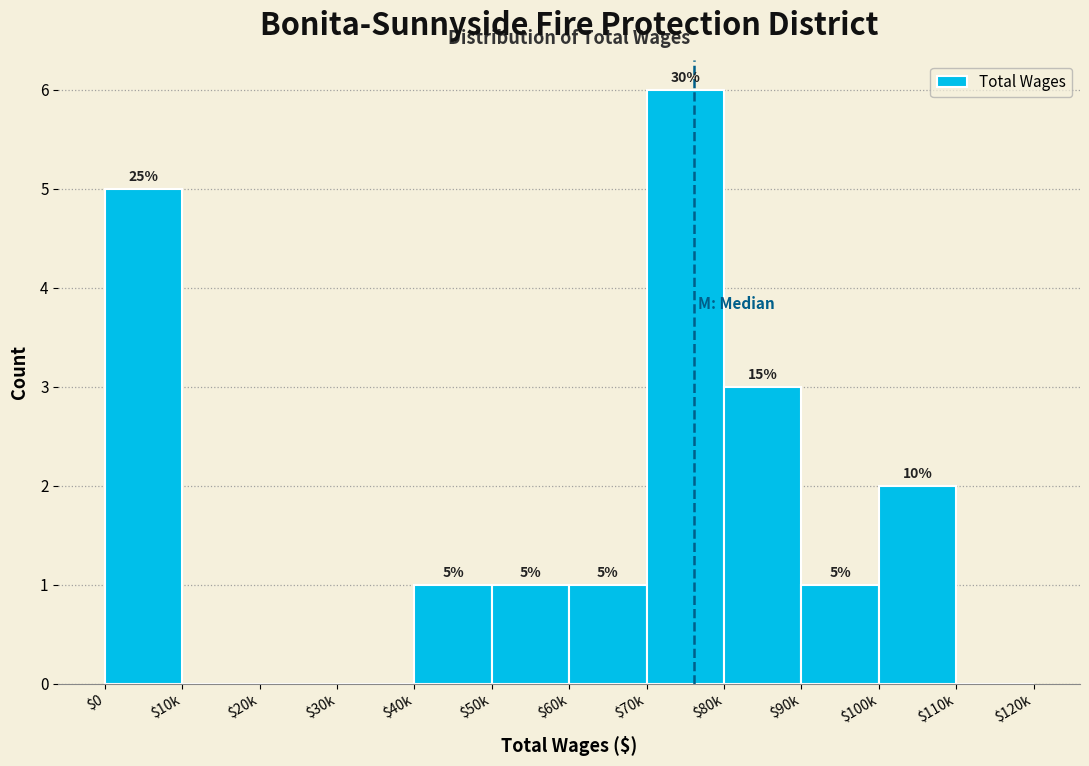

What is the sum of all values?

20